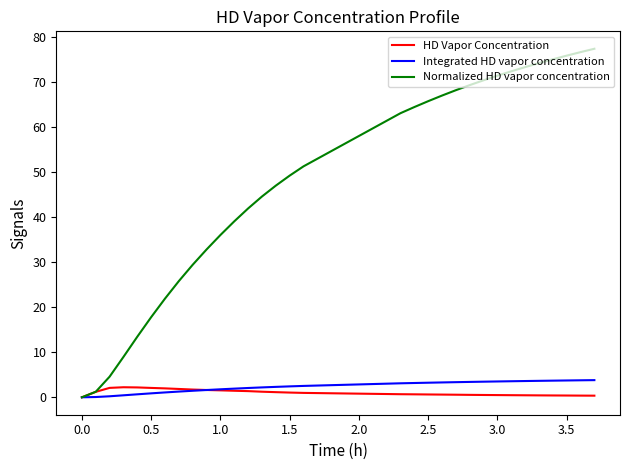

What is the maximum value for HD Vapor Concentration?

2.2